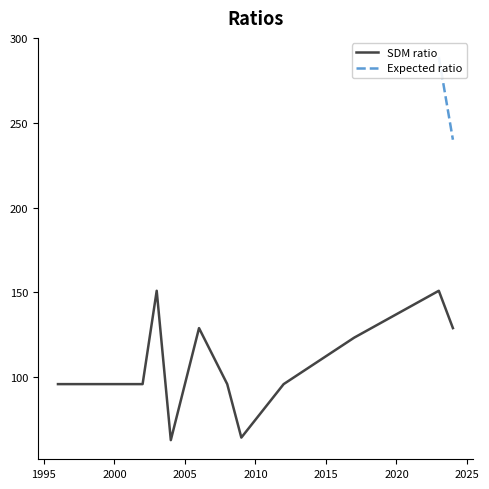

Between 2022 and 2012, which is larger?

2022